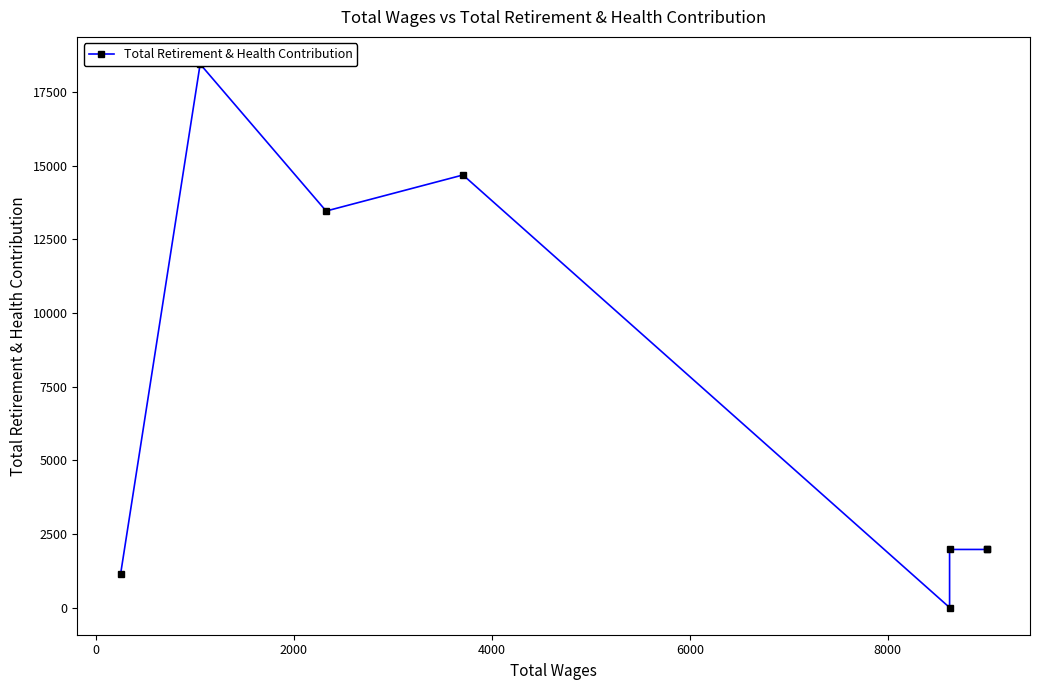

What is the ratio of the value at 0 to the value at 8000?

0.1